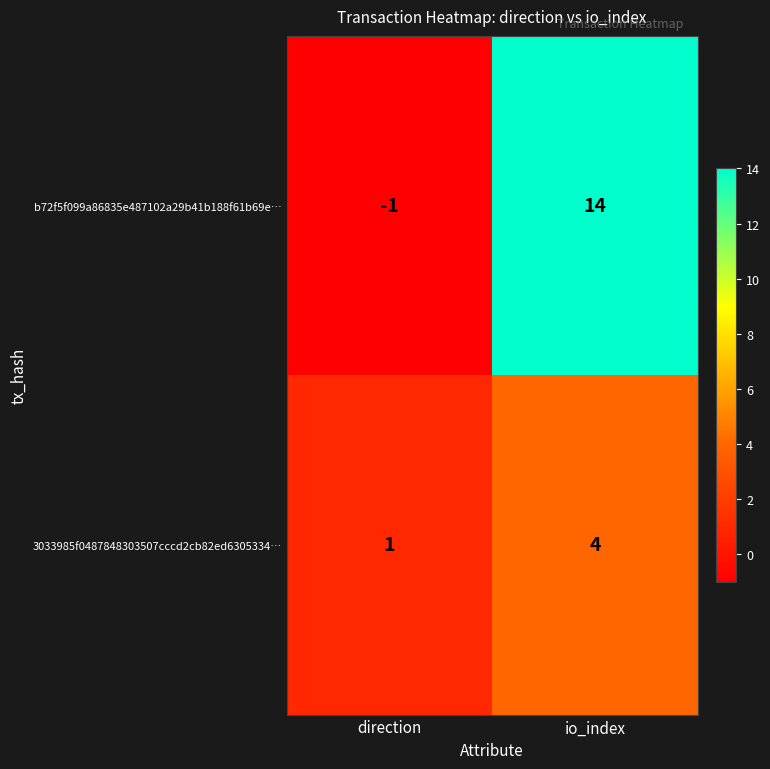

How many distinct data groups are displayed?

2